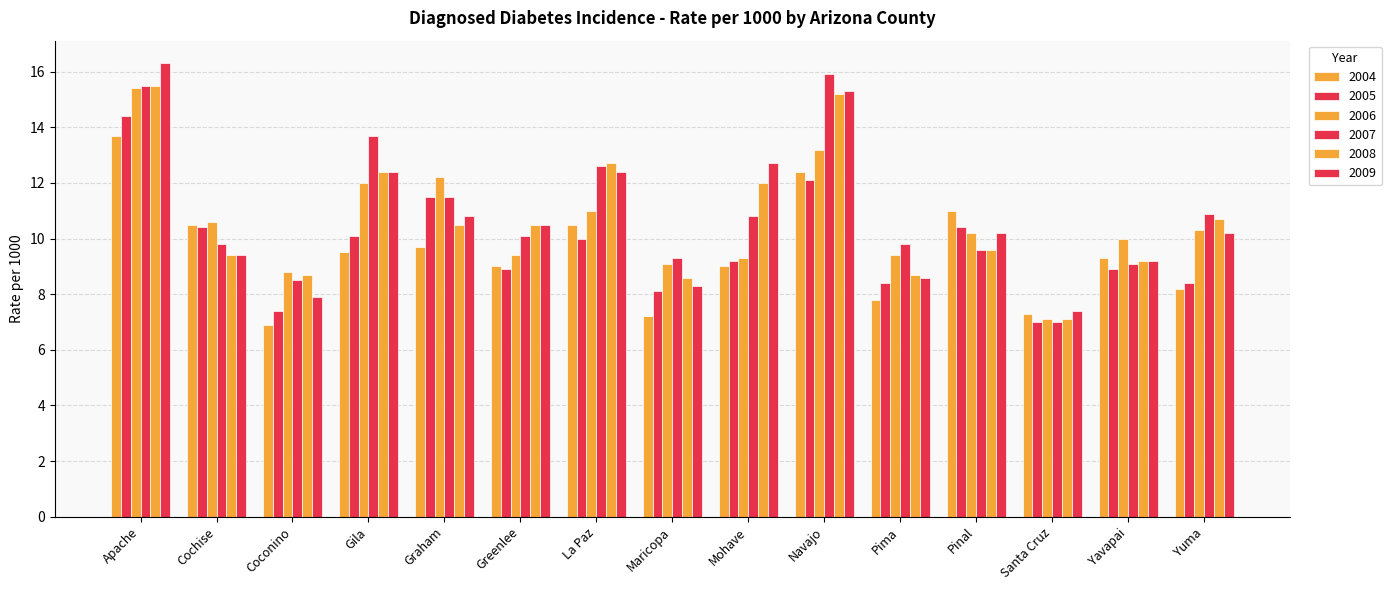

What is the label of the 6th bar from the left?

Greenlee